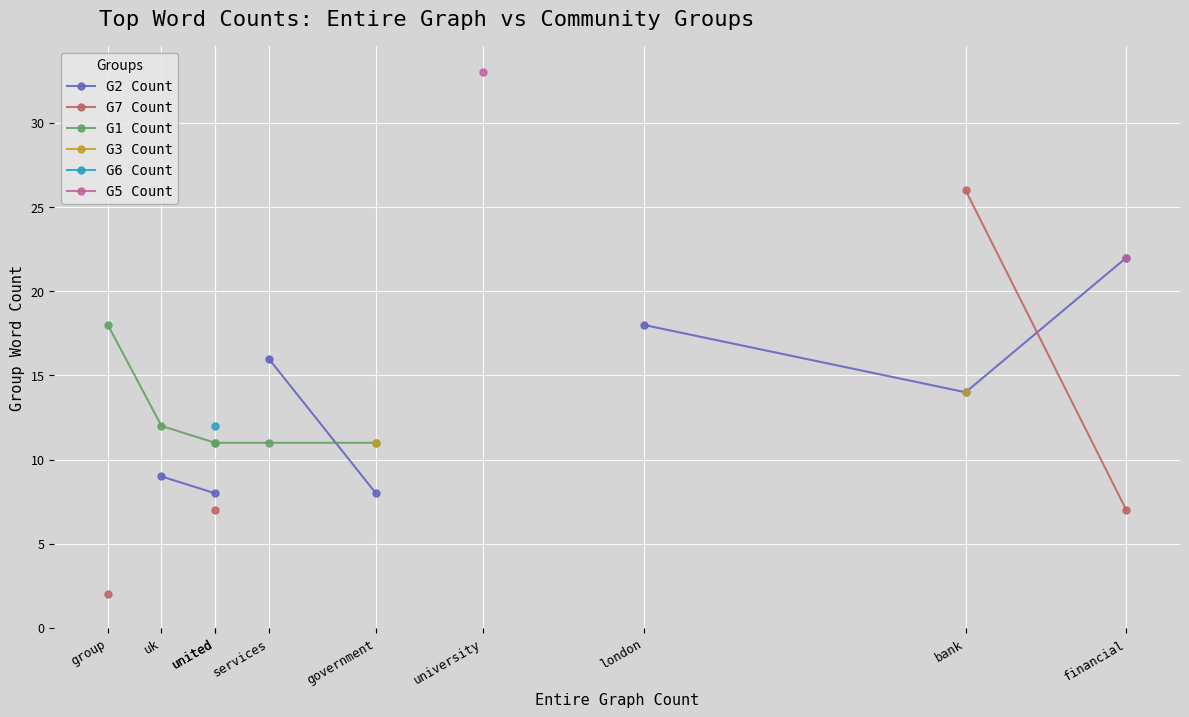

Rank the categories by G1 Count value from lowest to highest.

financial, bank, london, university, government, services, united, united, uk, group